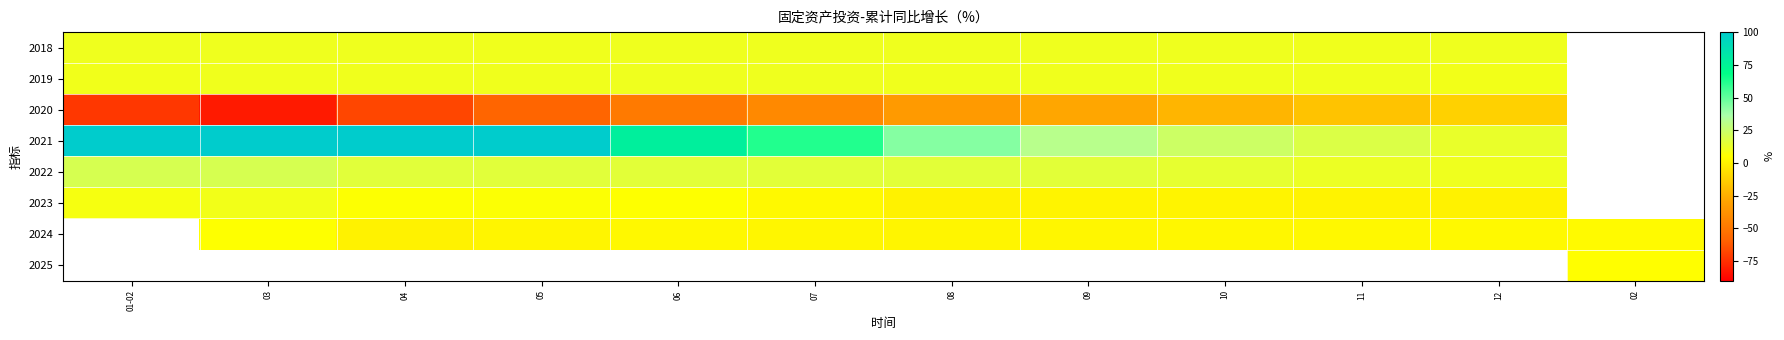

What value does the row_0 series have at 07?

10.7